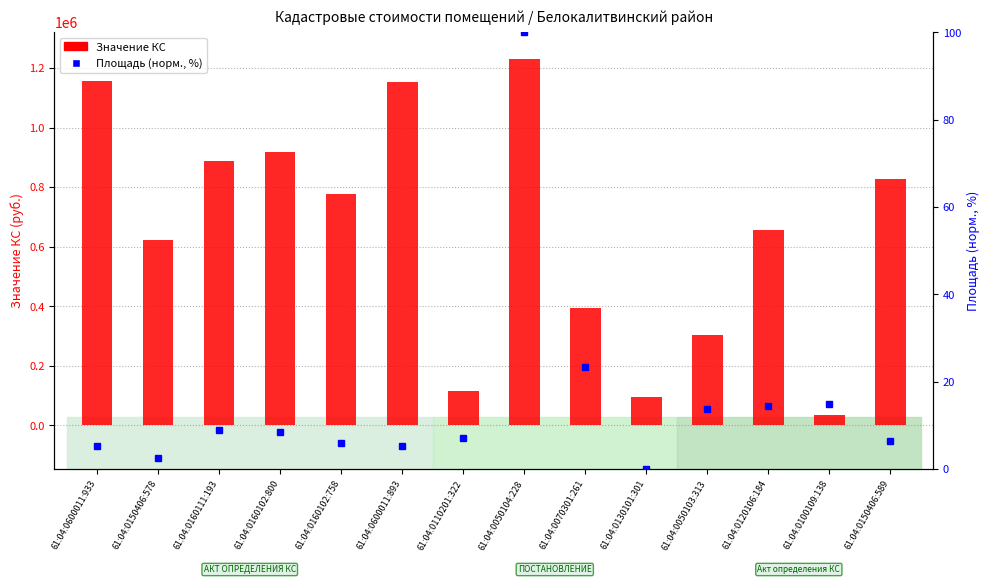

What is the difference between the highest and lowest values at 61:04:0100109:138?

32634.2